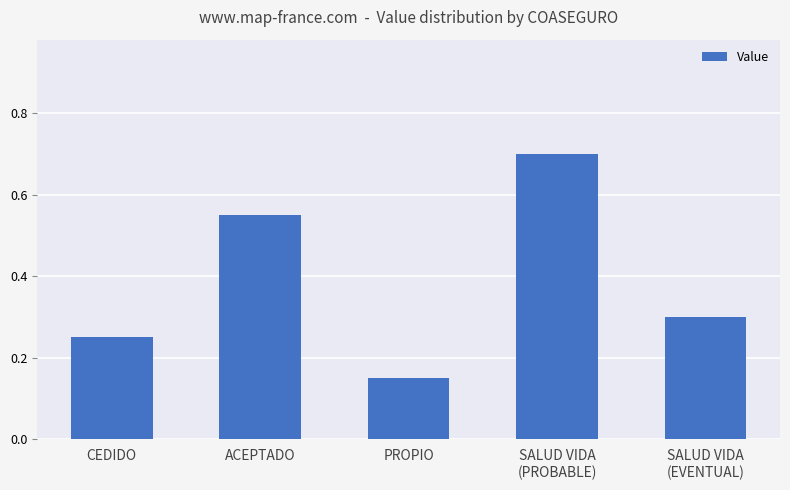

How many values are between 0 and 1?

5